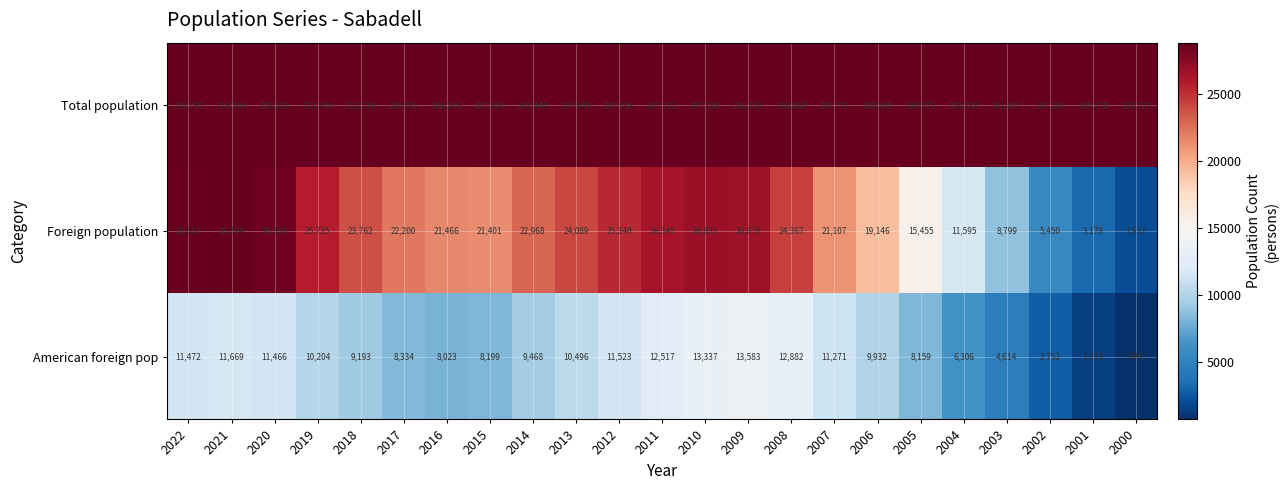

Between 2019 and 2002, which series saw the biggest shift?

Total population